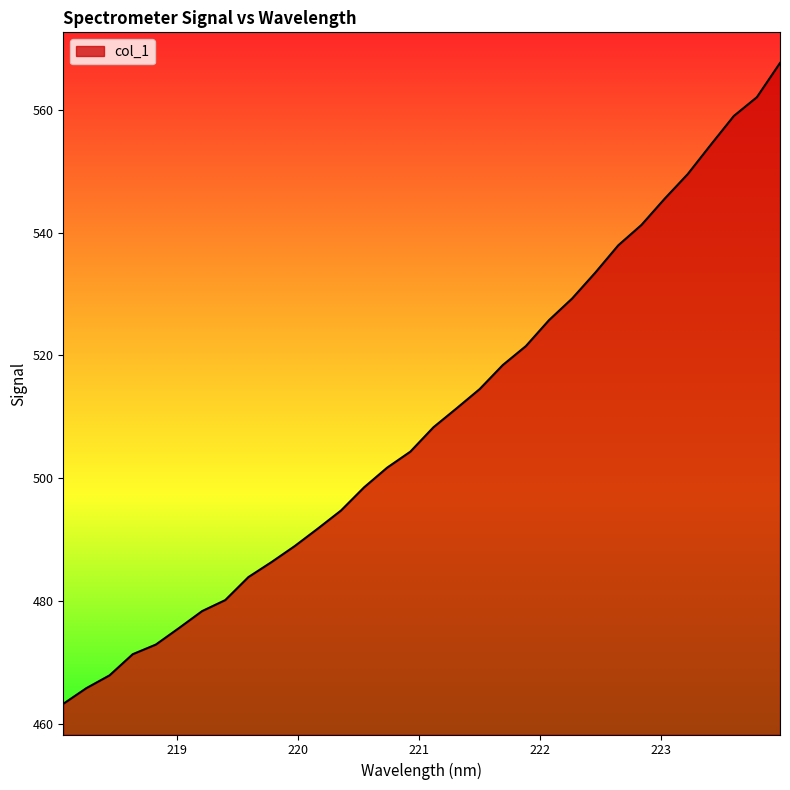

What is the smallest value displayed?

463.2